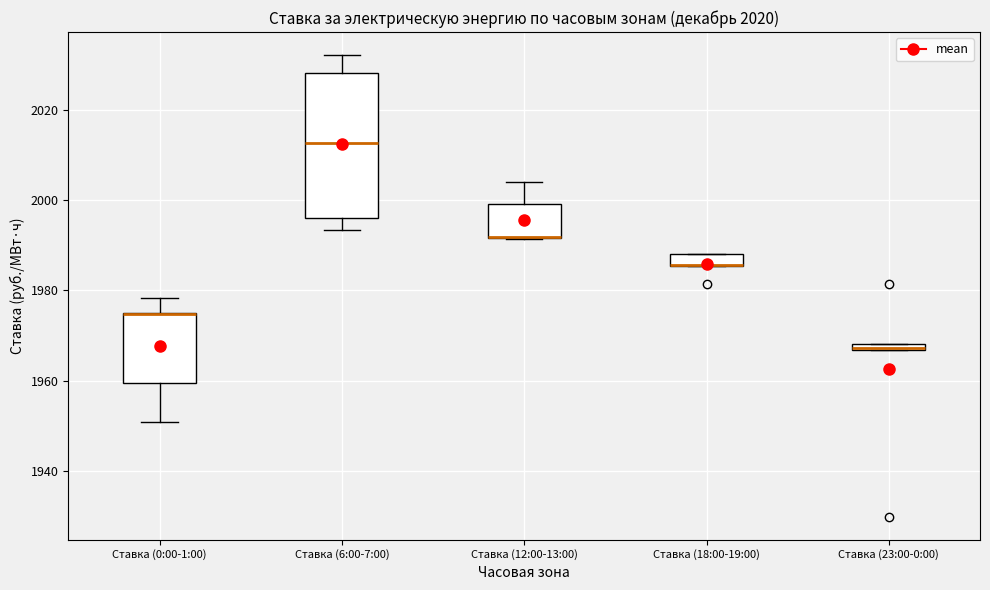

Which box is the tallest, from its lower edge to its upper edge?

Ставка (6:00-7:00)